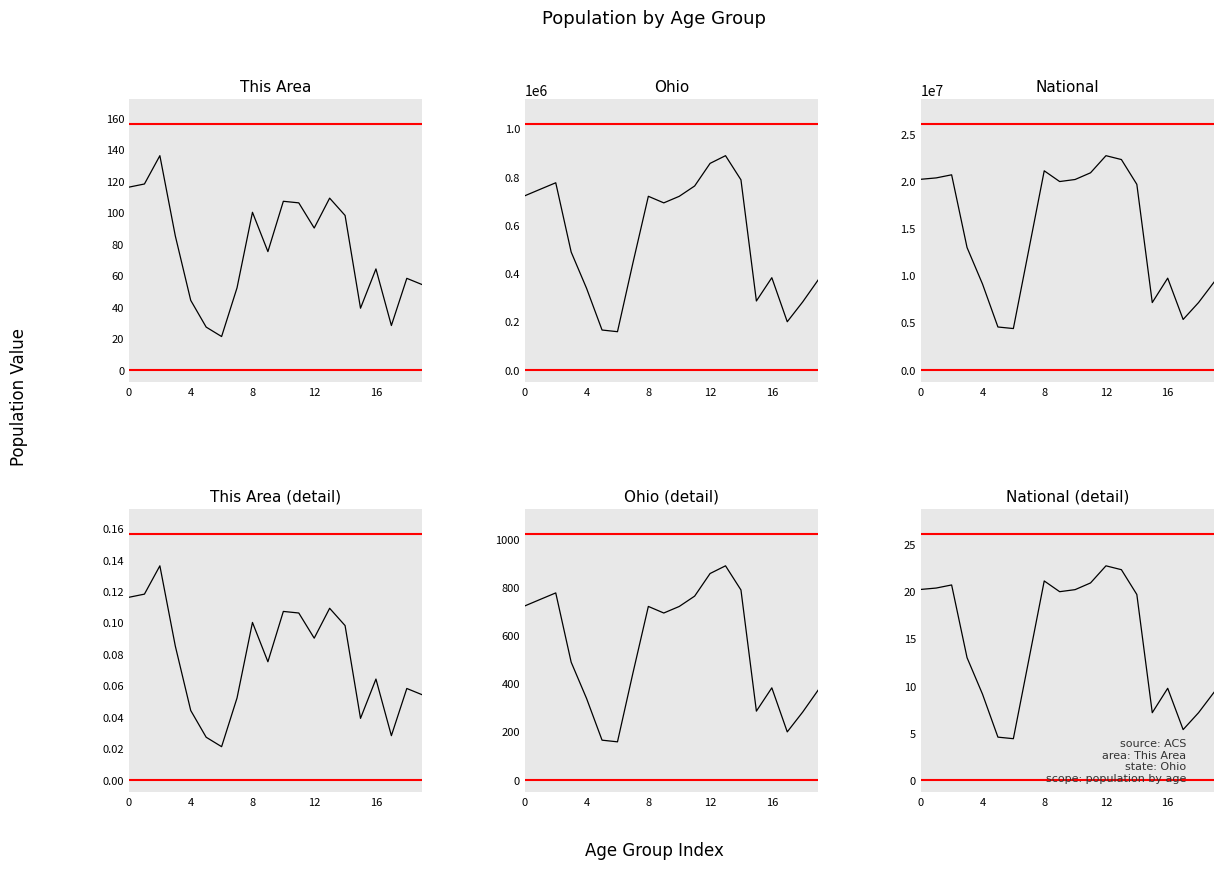

True or false: Ohio and National (detail) cross at least once.

False